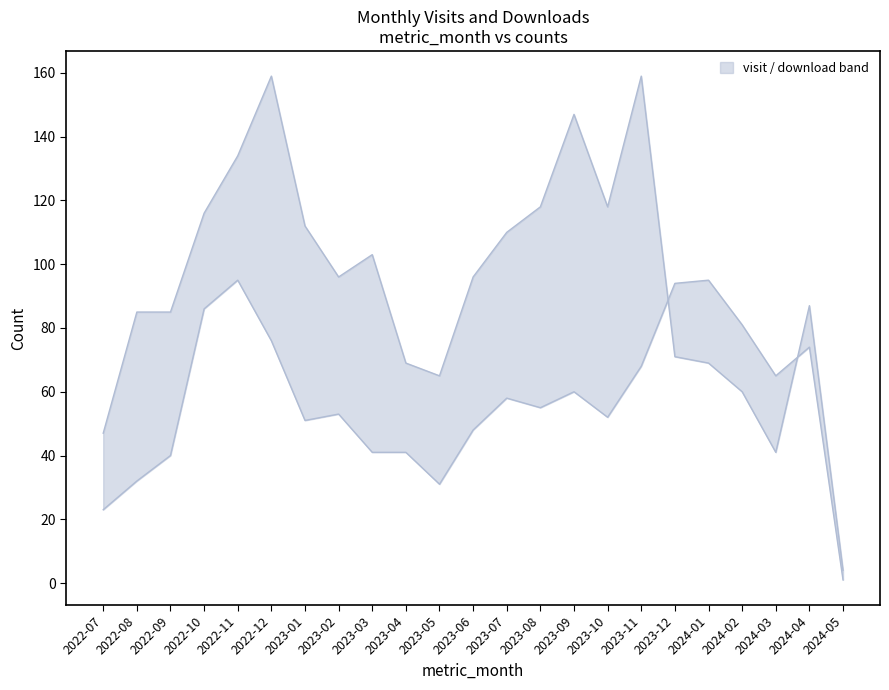

The value of monthly_visit at 2023-01 is 51. True or false?

True